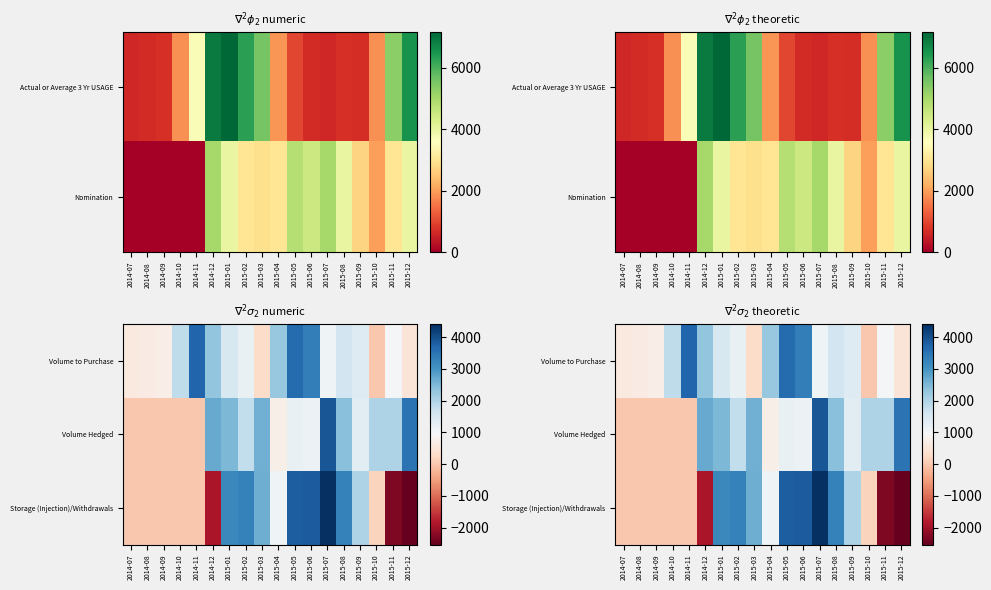

At 2015-08, list the series in order from largest to smallest.

Storage (Injection)/Withdrawals, Volume Hedged, Volume to Purchase